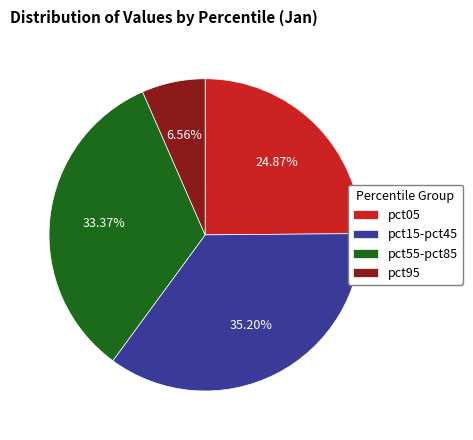

Between pct05 and pct55-pct85, which is larger?

pct55-pct85